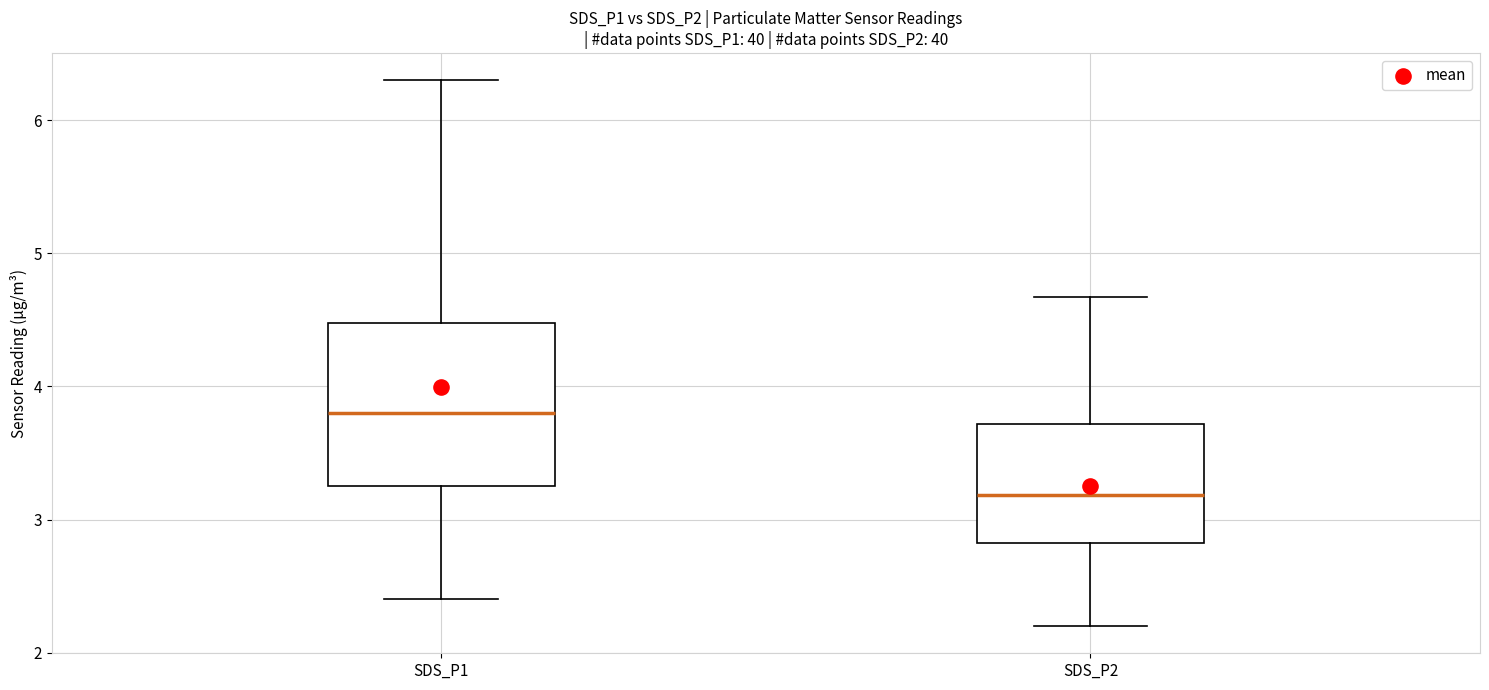

Which box's median line is the highest?

SDS_P1